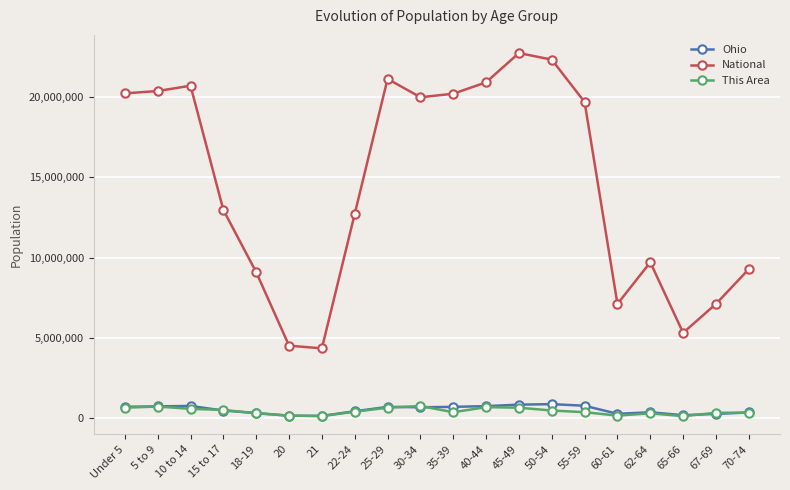

Is it true that National equals 19664805 at 55-59?

True